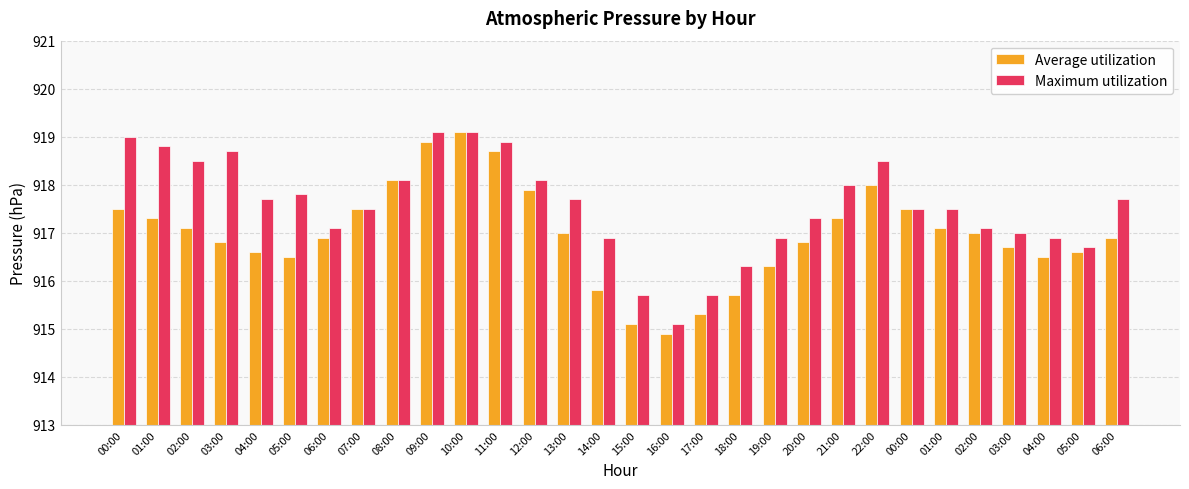

What is the minimum value shown in the chart?

914.9